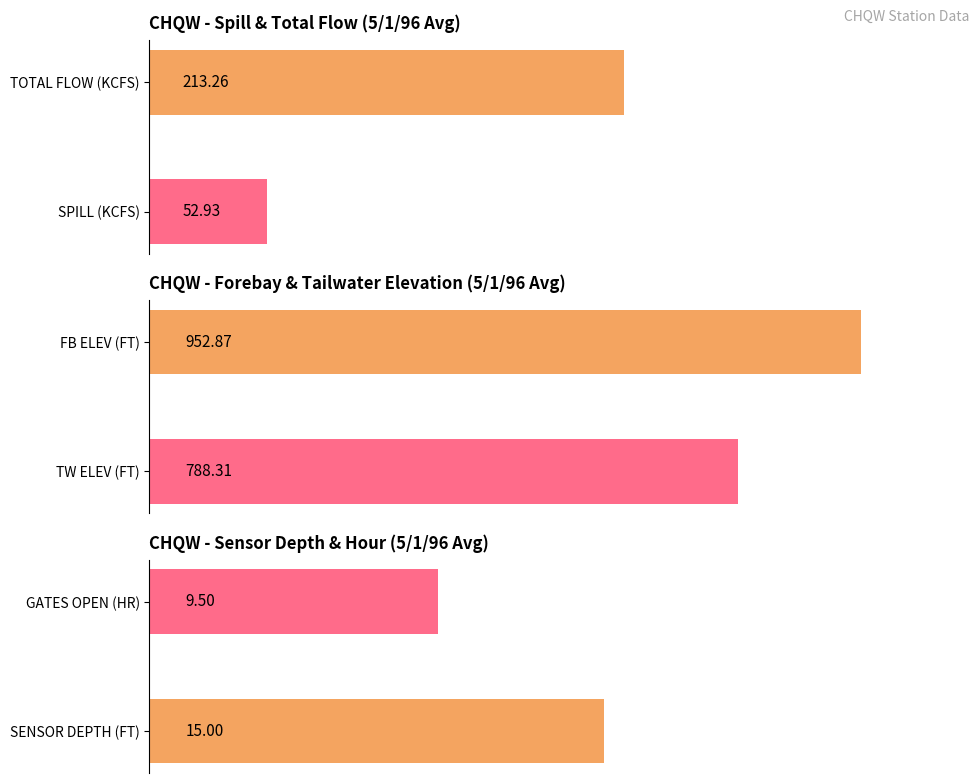

What is the average value of the FB ELEV (FT) series?

952.9